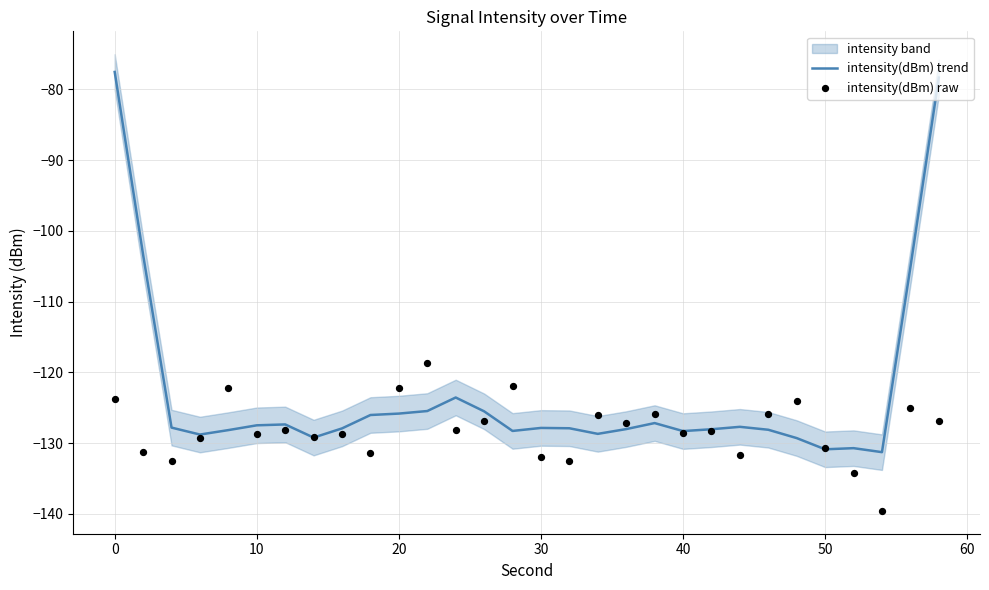

Which series reaches the minimum Y coordinate?

intensity(dBm) raw